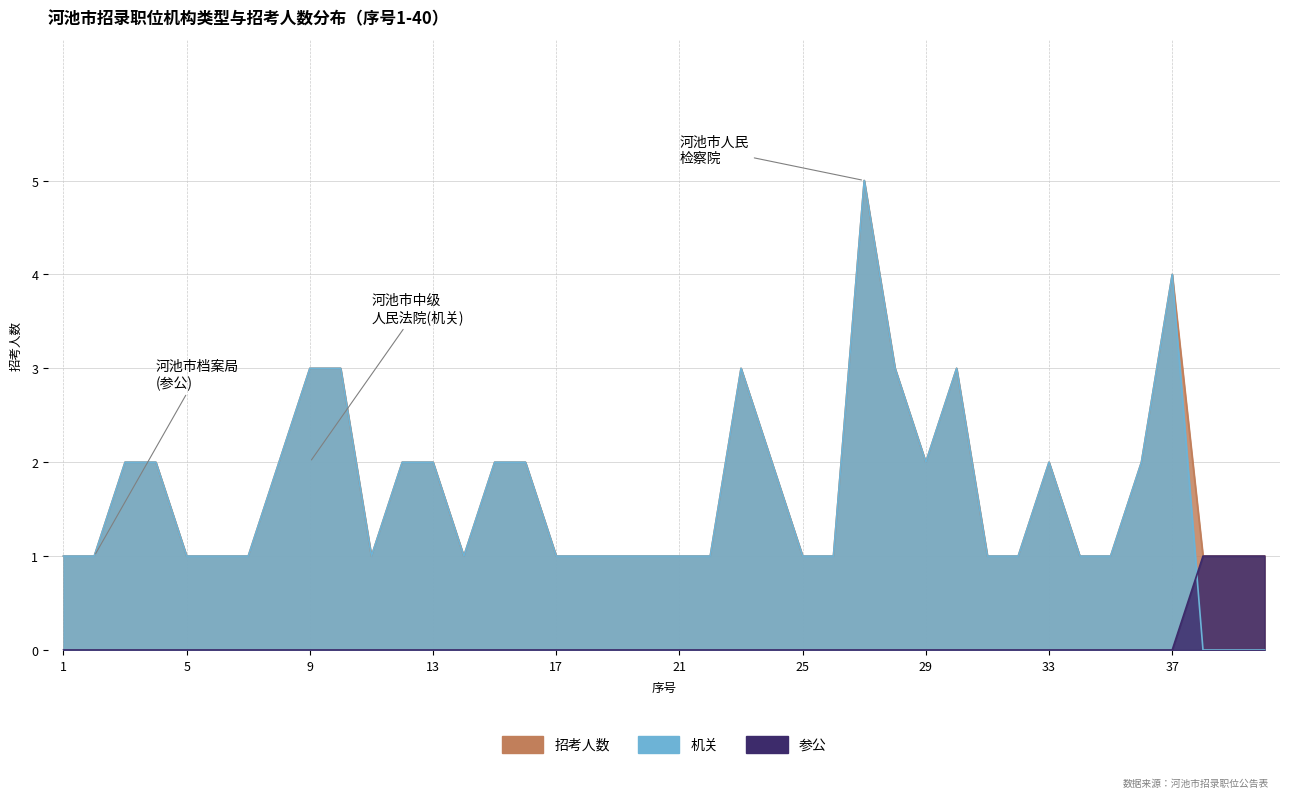

What is the difference between the maximum and minimum values in the 机关 series?

5